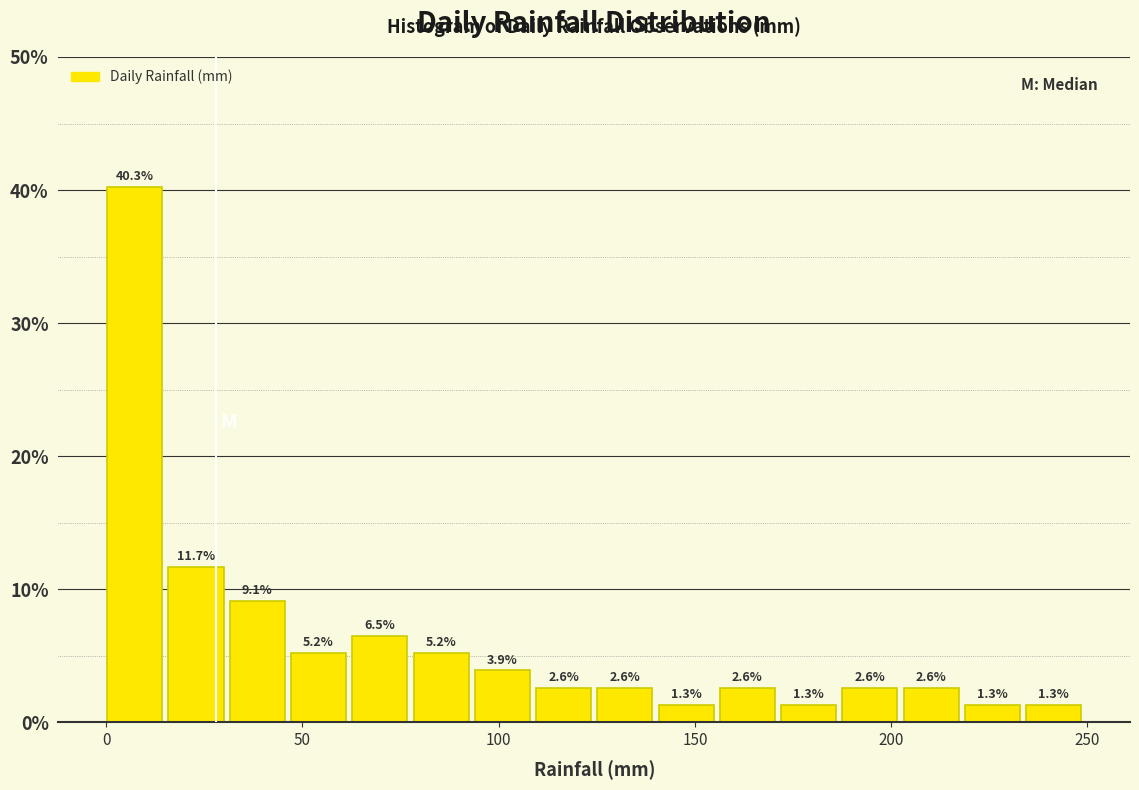

Read against the x-axis, roughly where is the centre of the tallest bar?

5